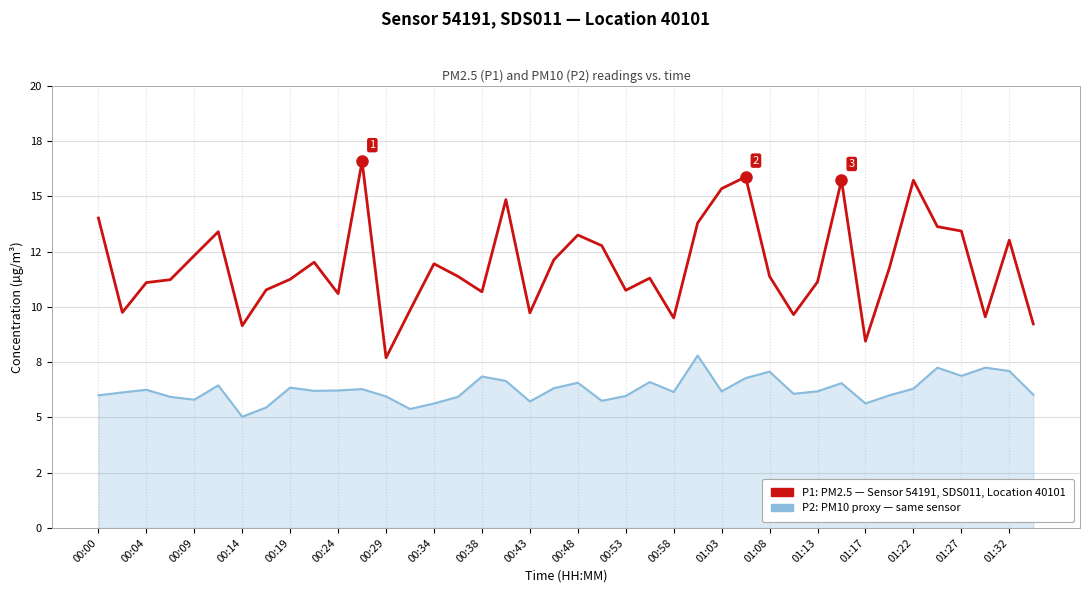

What is the minimum value shown in the chart?

5.0